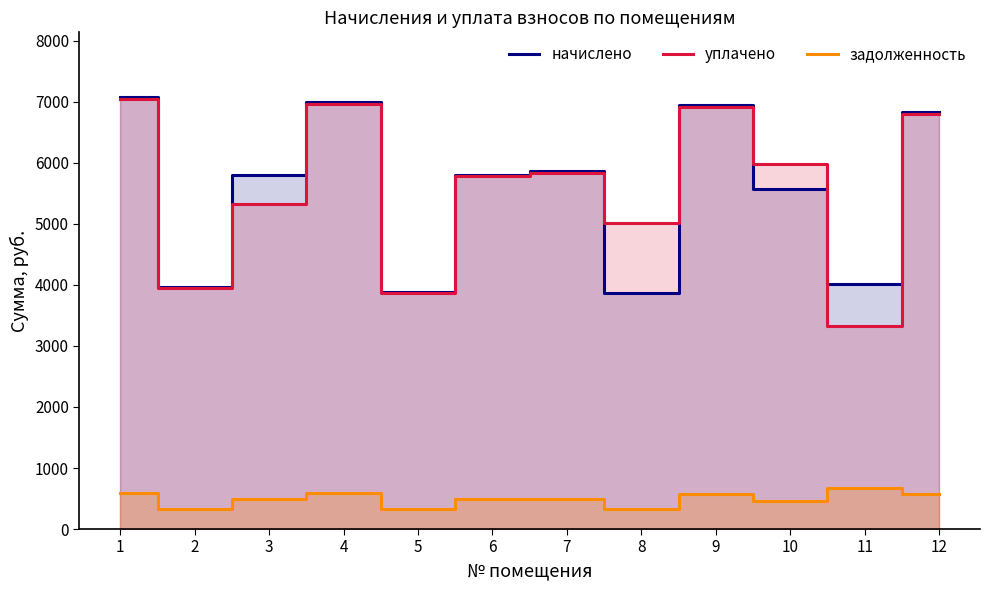

Is it true that начислено equals 9066.0 at 7?

False